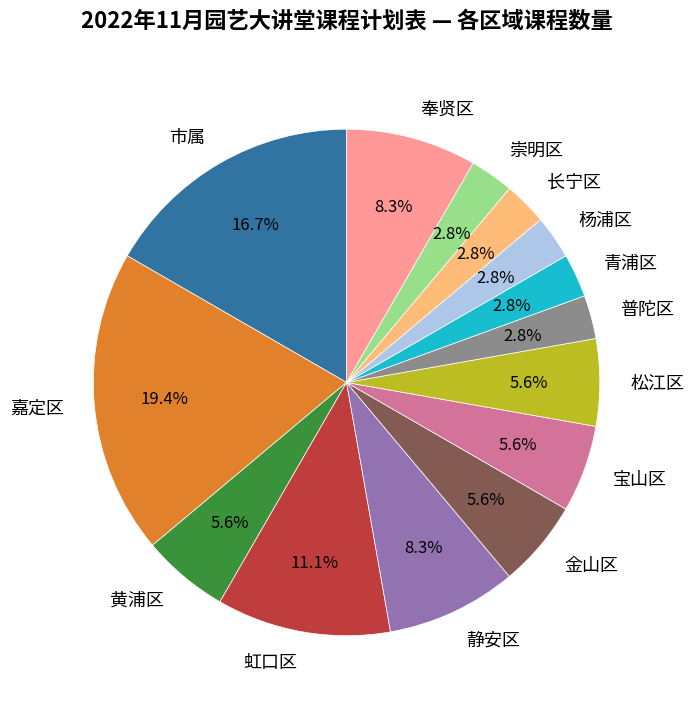

Between 奉贤区 and 杨浦区, which is larger?

奉贤区